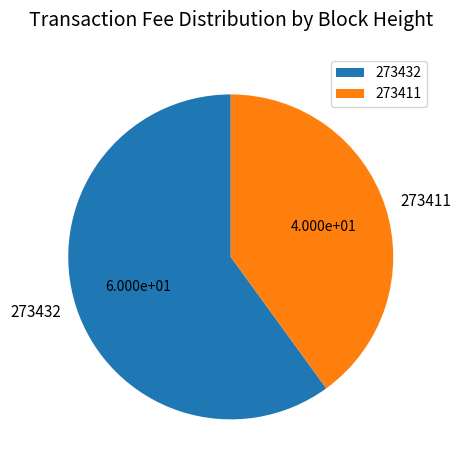

Which slice is the smallest?

273411